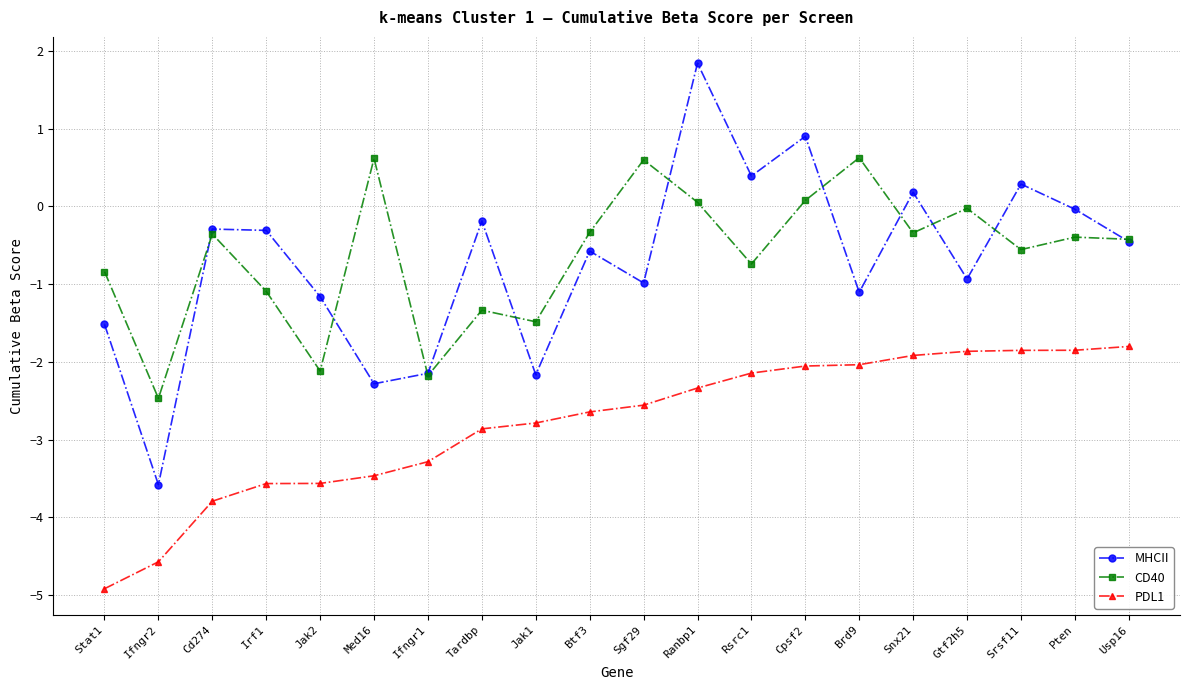

Which label corresponds to the largest value in the chart?

Ranbp1